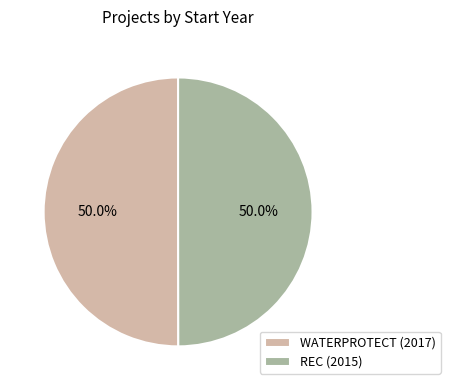

Approximately how many times larger is the value at REC (2015) compared to WATERPROTECT (2017)?

1.0